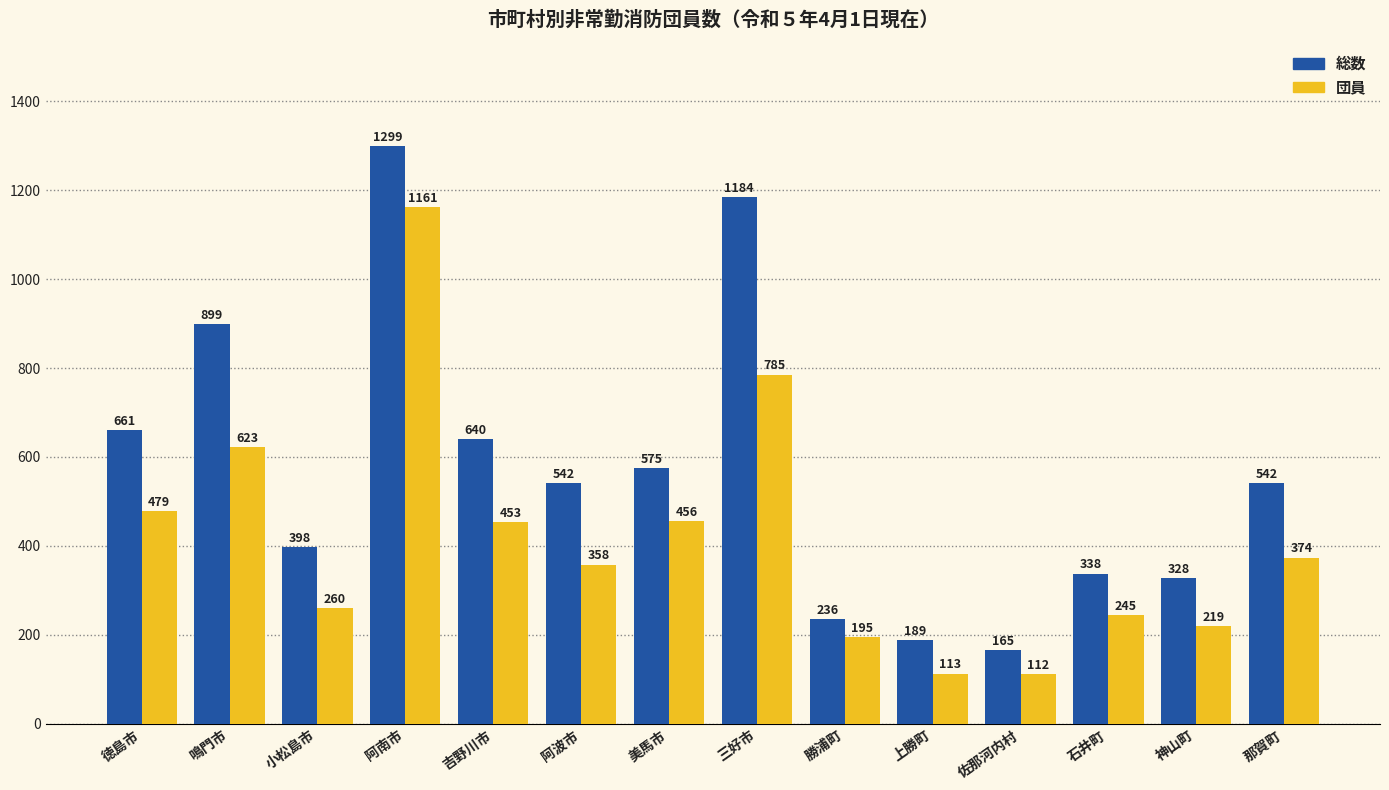

Reading right to left, extract all data points from this chart.

総数: 542	328	338	165	189	236	1184	575	542	640	1299	398	899	661
団員: 374	219	245	112	113	195	785	456	358	453	1161	260	623	479